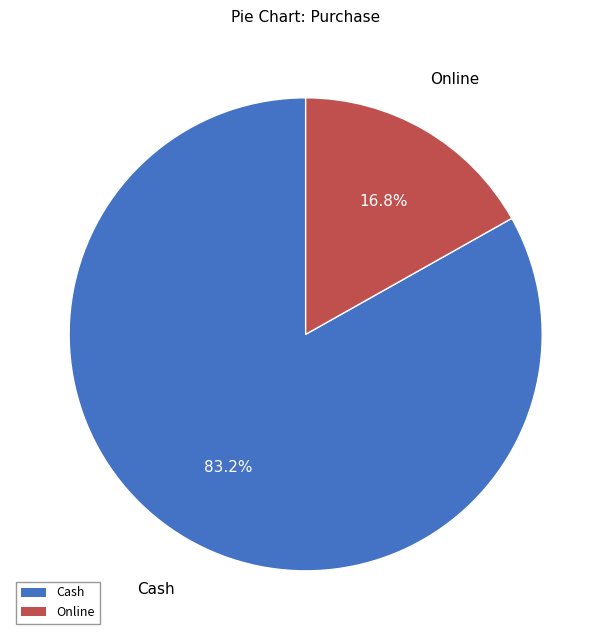

Which category has the smallest portion of the pie?

Online